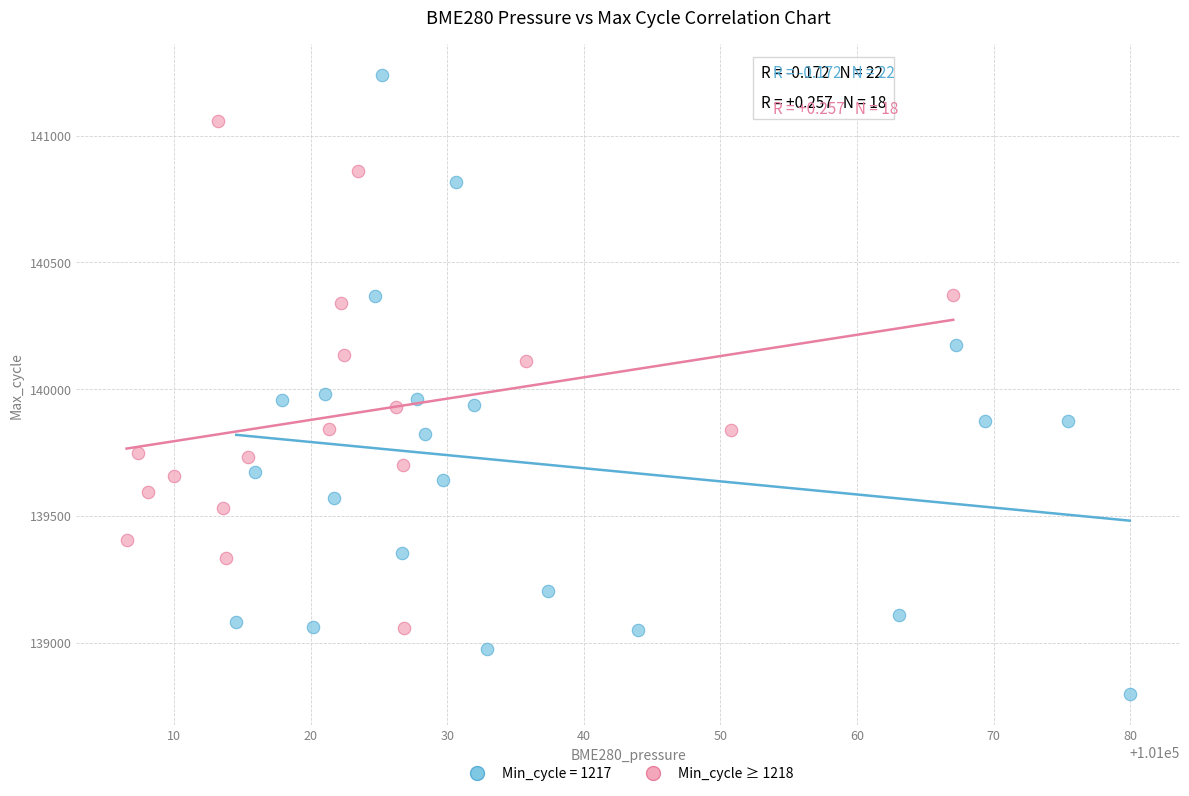

Which series has the largest Y range (max minus min)?

Min_cycle = 1217